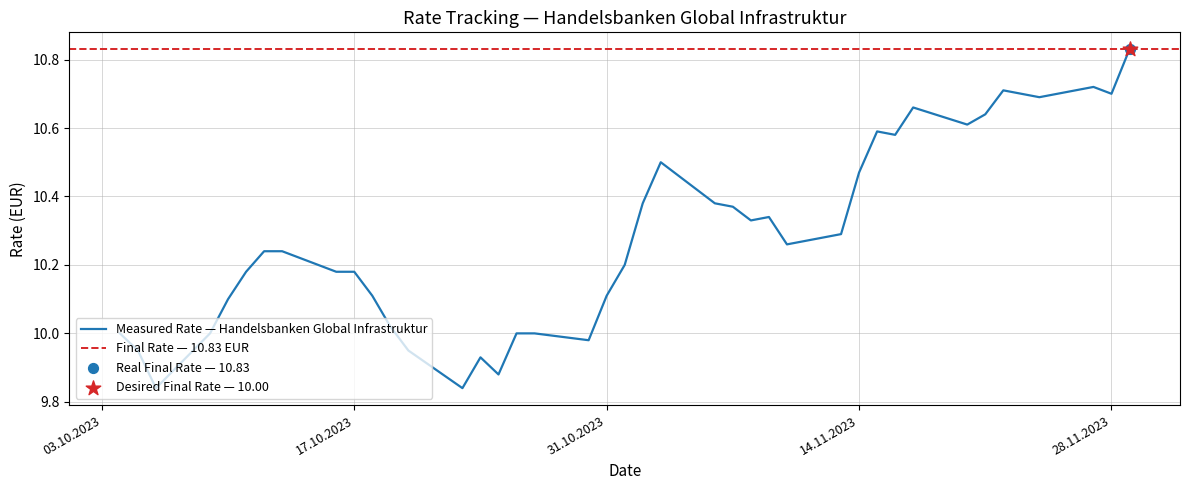

What is the ratio of the value at 27.10.2023 to the value at 09.10.2023?

1.0